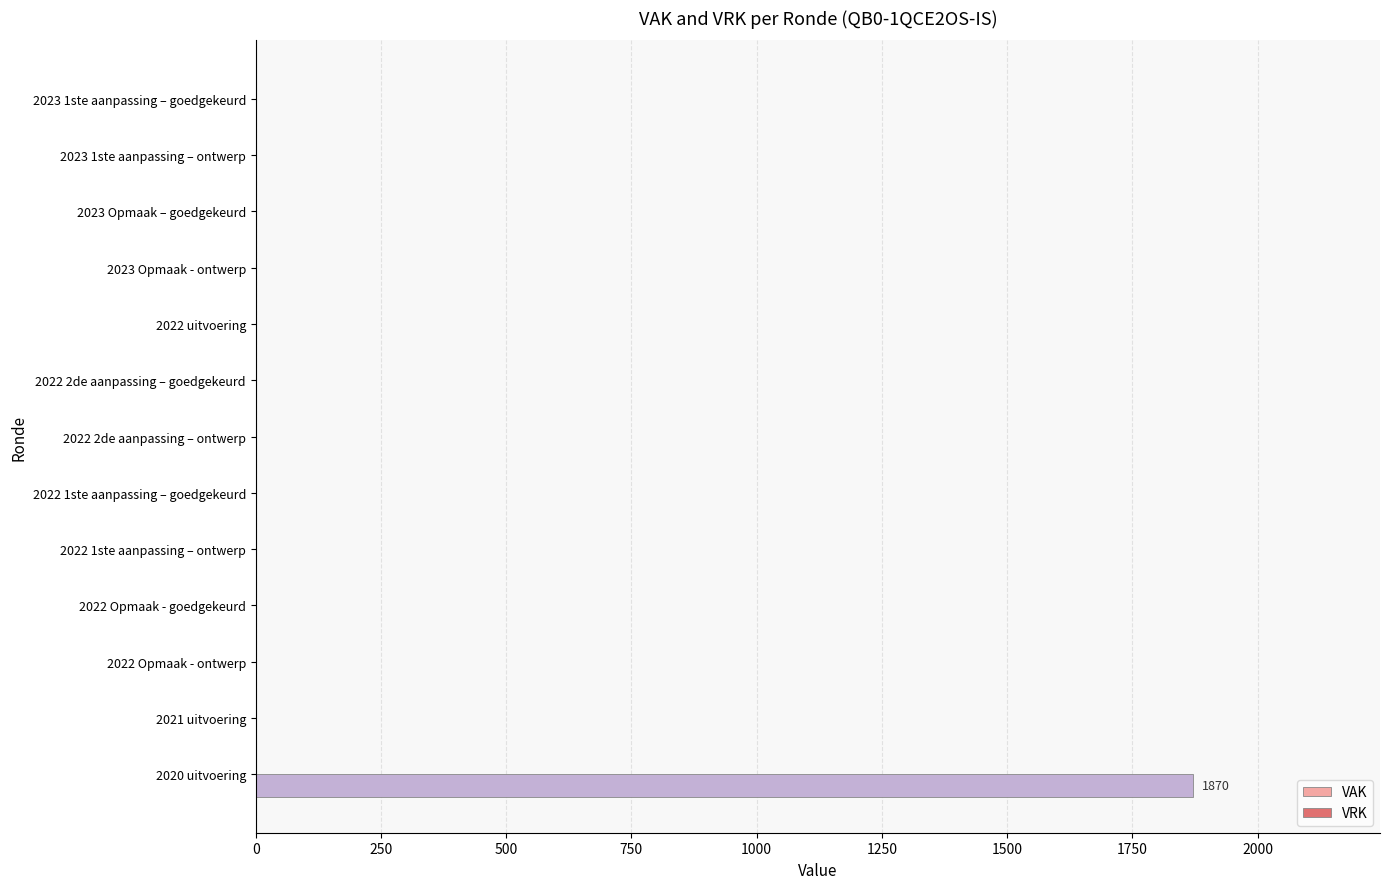

What is the greatest value displayed?

1870